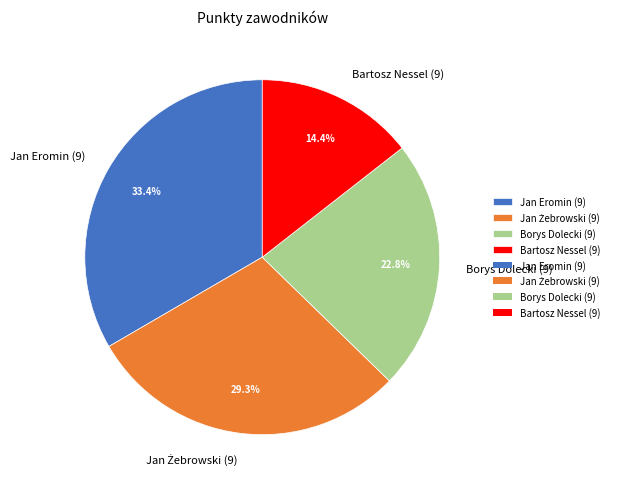

Which slice is the largest?

Jan Eromin (9)